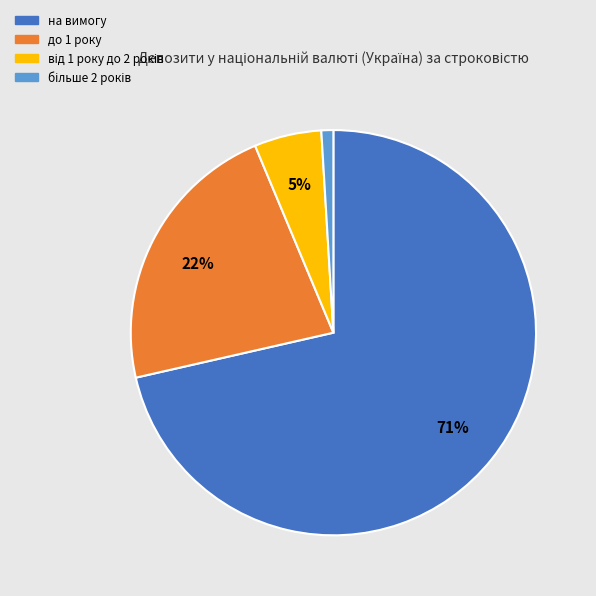

To the nearest percent, what portion does до 1 року represent?

22%